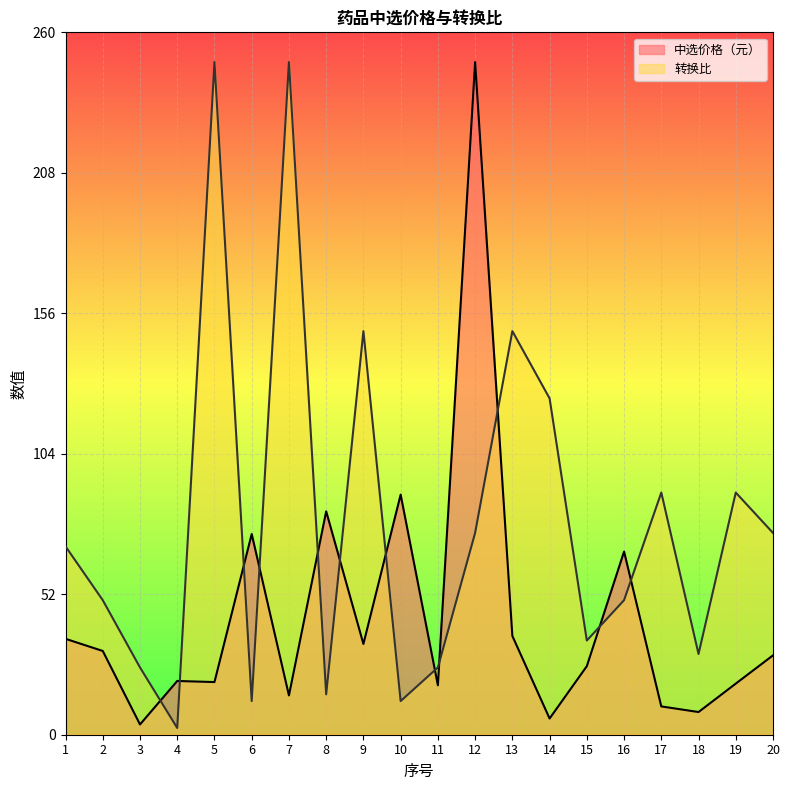

What is the difference between the second highest and second lowest values in the 转换比 series?

236.6